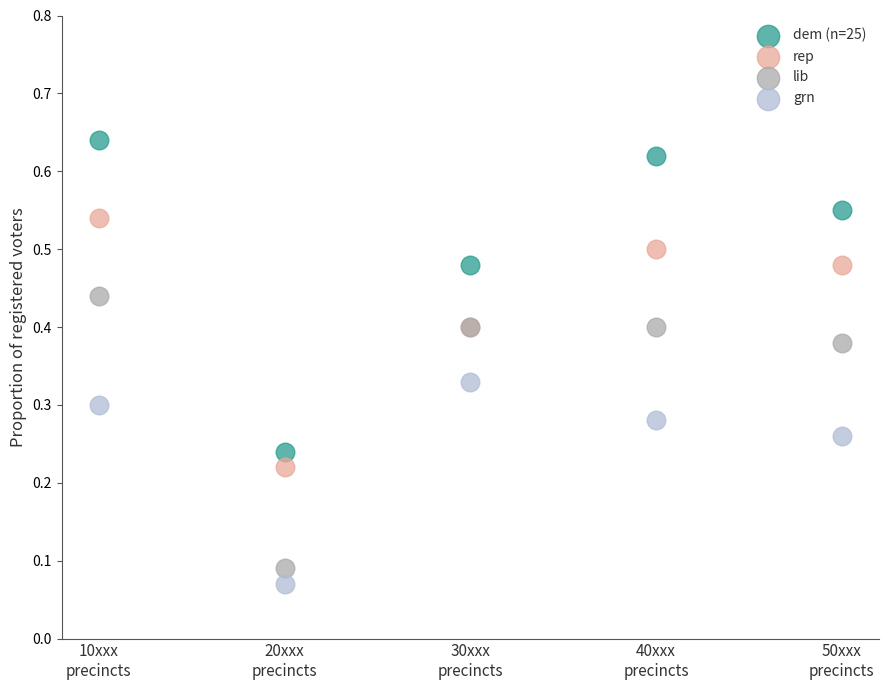

What is the X range (max minus min) for the scatter plot?

4.0